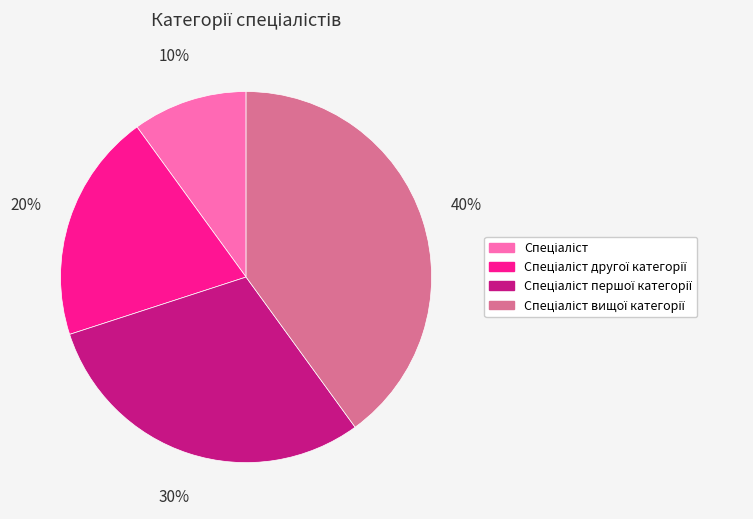

Is there any slice that represents more than half of the pie?

No